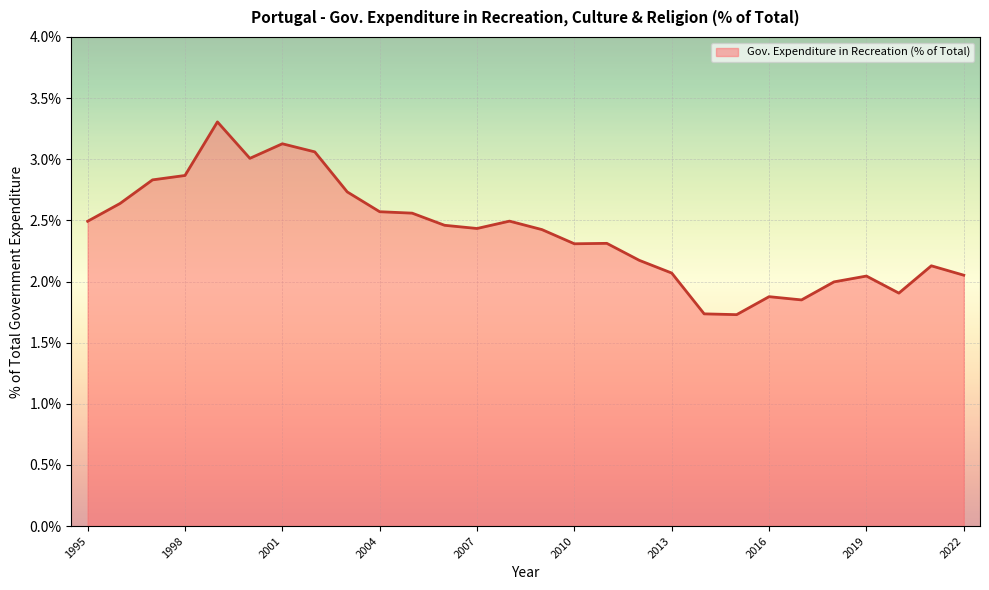

What is the minimum value shown in the chart?

1.7